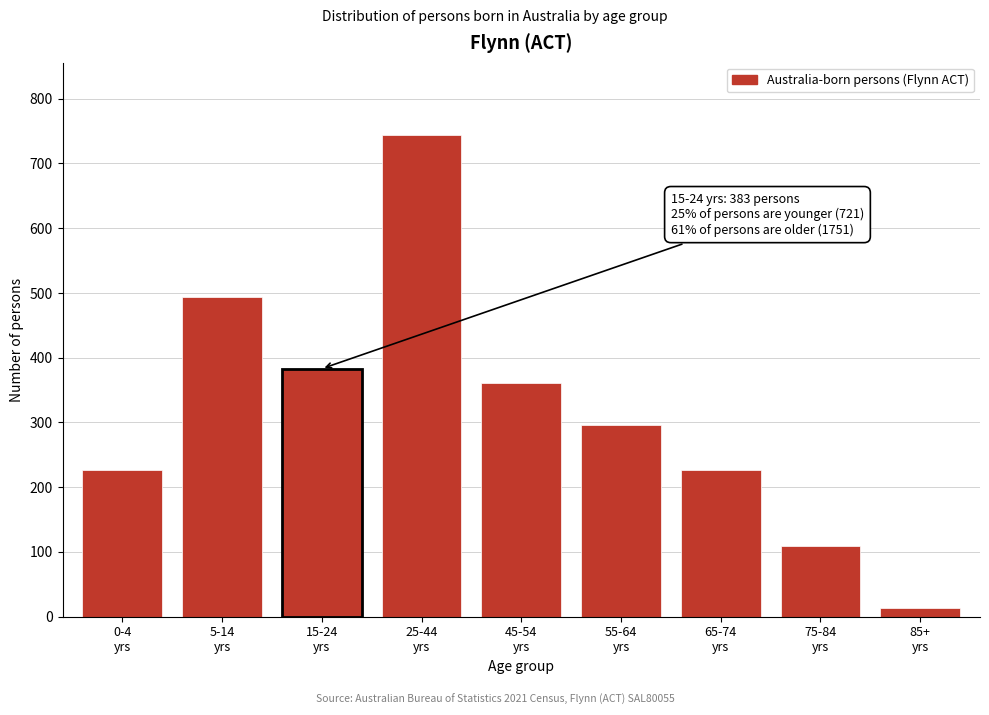

Reading left to right, list all the values displayed in this chart.

227	494	383	744	361	296	227	109	14